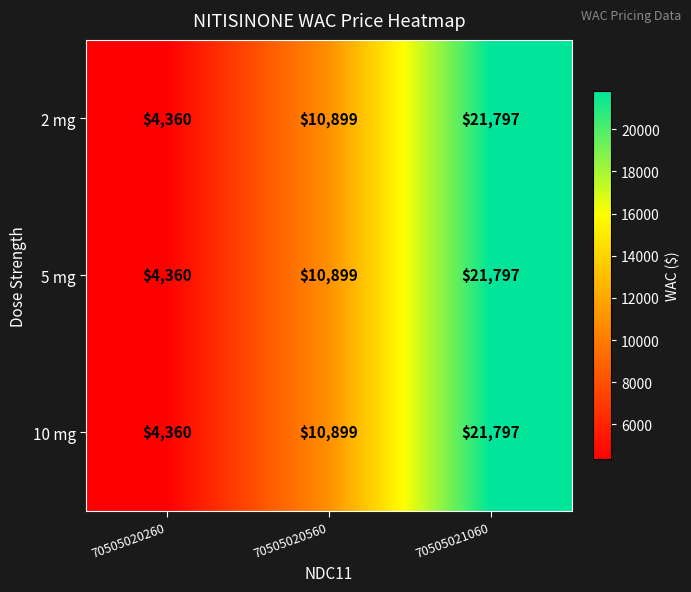

How many 2 mg values are between 4360 and 21797?

3